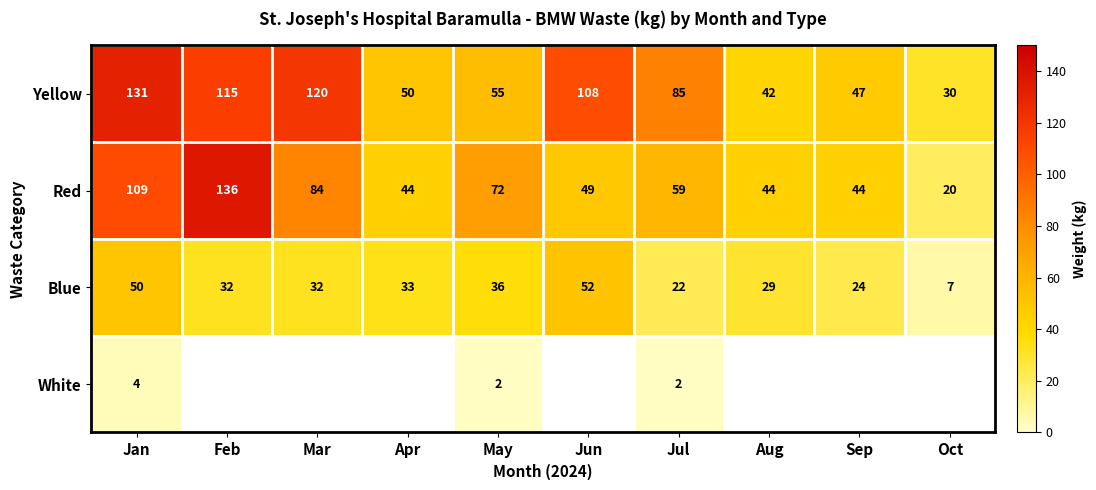

What is the minimum value shown in the chart?

2.0